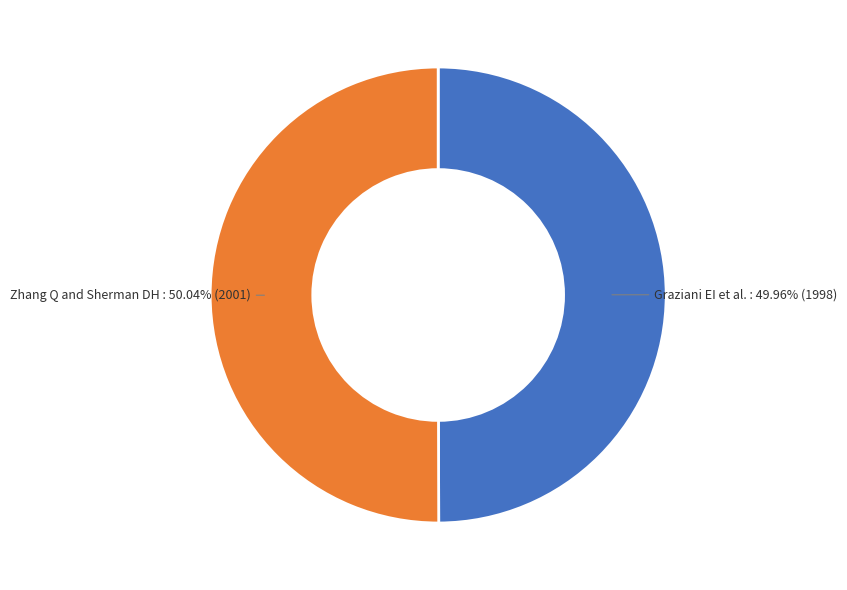

What percentage is the Zhang Q and Sherman DH slice, to the nearest percent?

50%